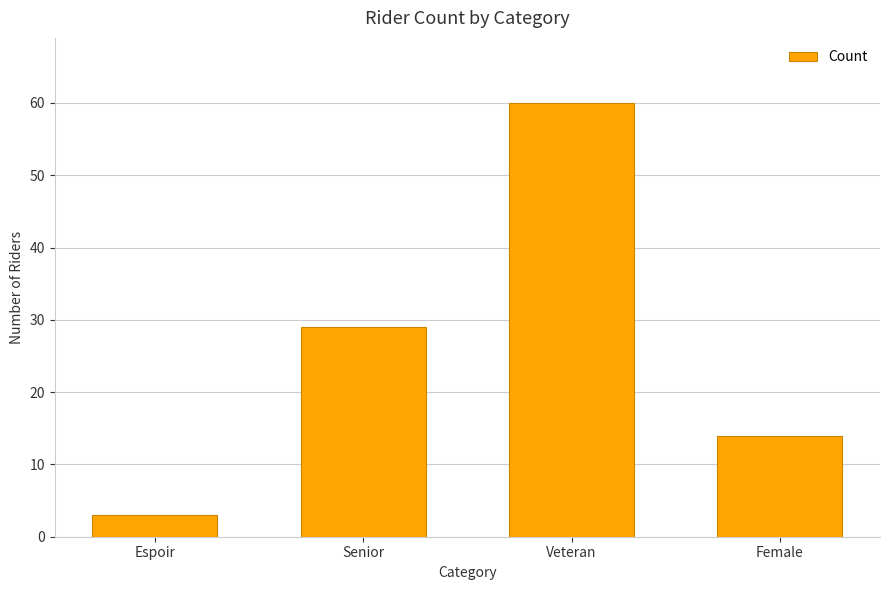

True or false: the data shows 60 at Veteran.

True